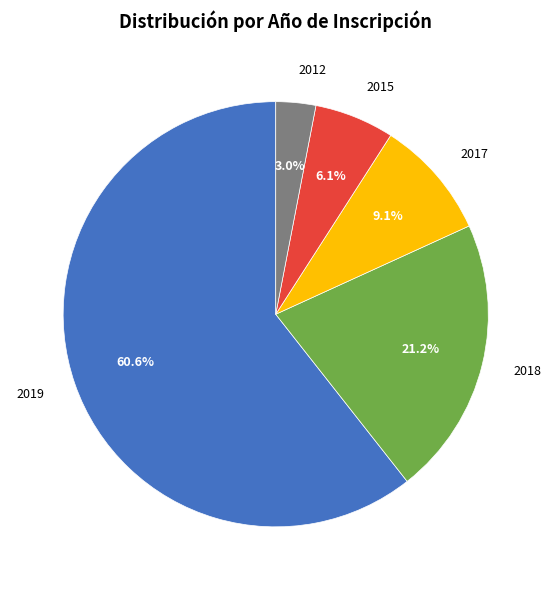

To the nearest percent, what percentage of the pie is 2015?

6%